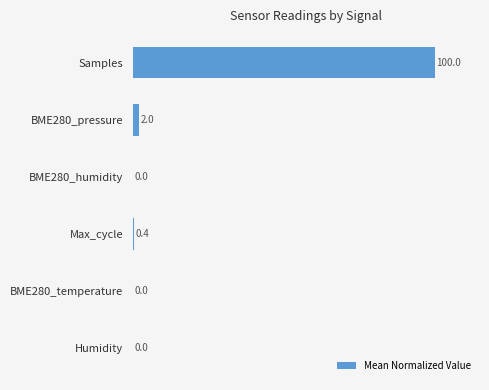

At which label is the value closest to 50?

BME280_pressure